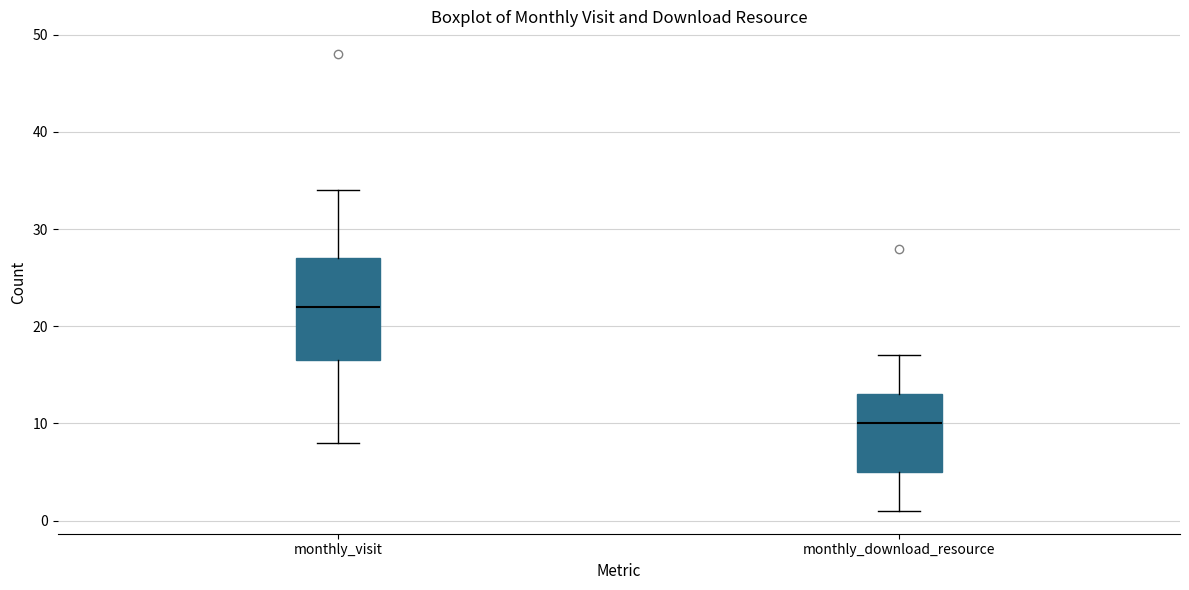

Which box's median line is the highest?

monthly_visit